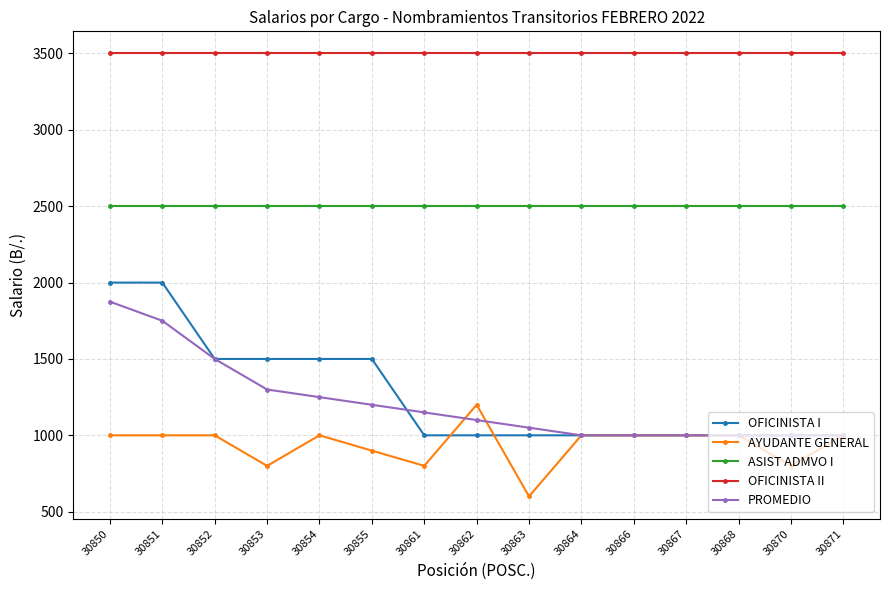

What is the difference between the highest and lowest values at 30864?

2500